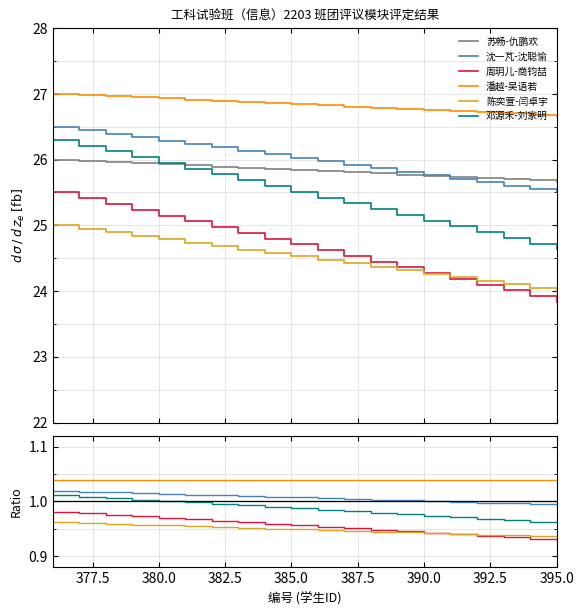

Which series has the largest total across all categories?

潘越-吴语若